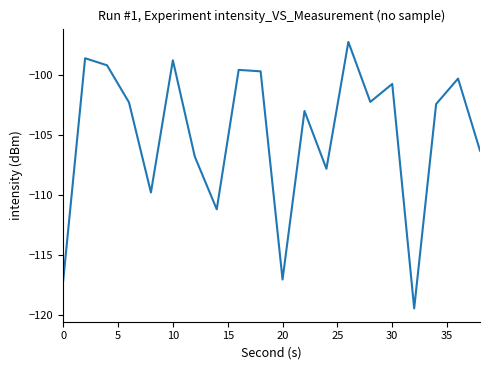

What is the maximum value shown in the chart?

-97.2